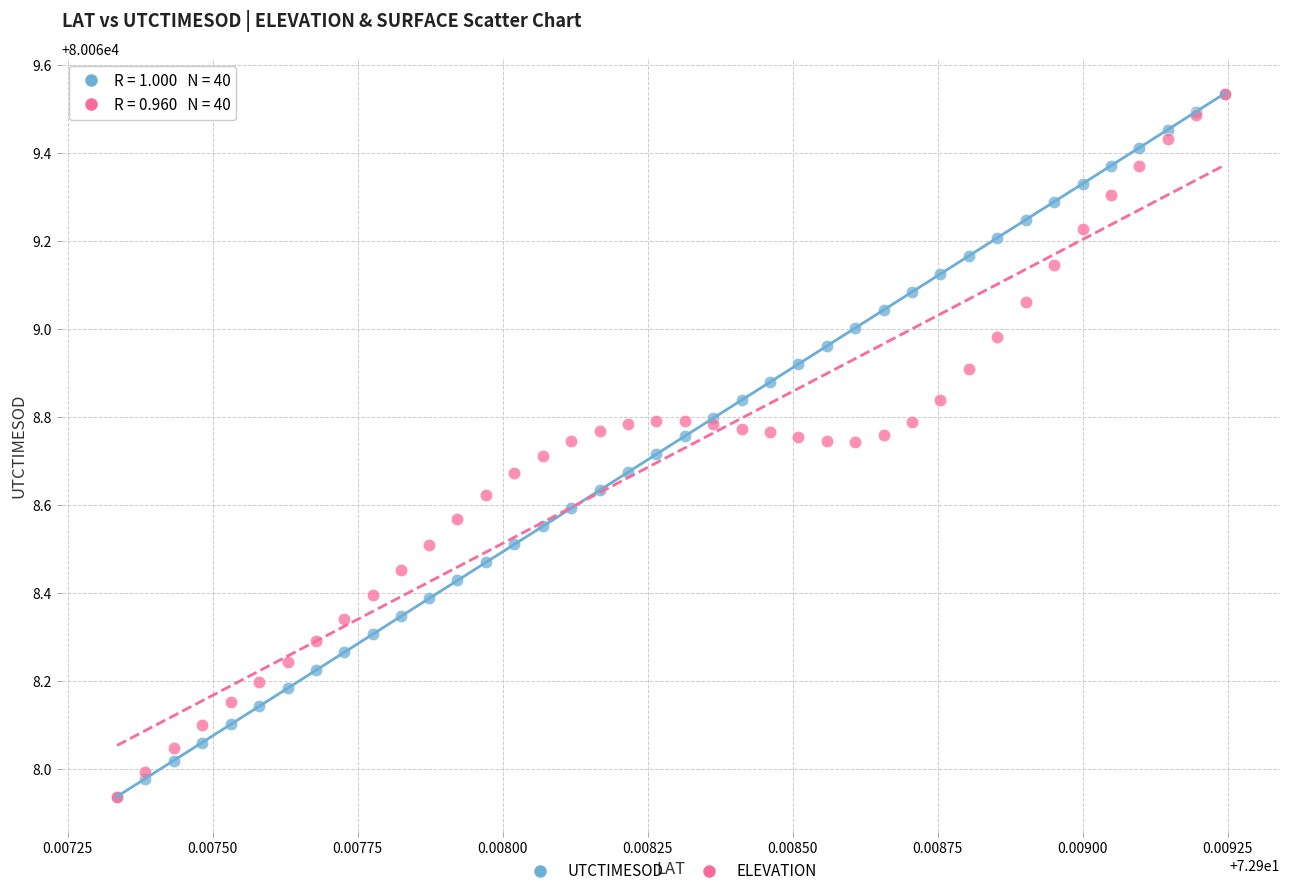

What are all the series names shown in the legend?

UTCTIMESOD, ELEVATION